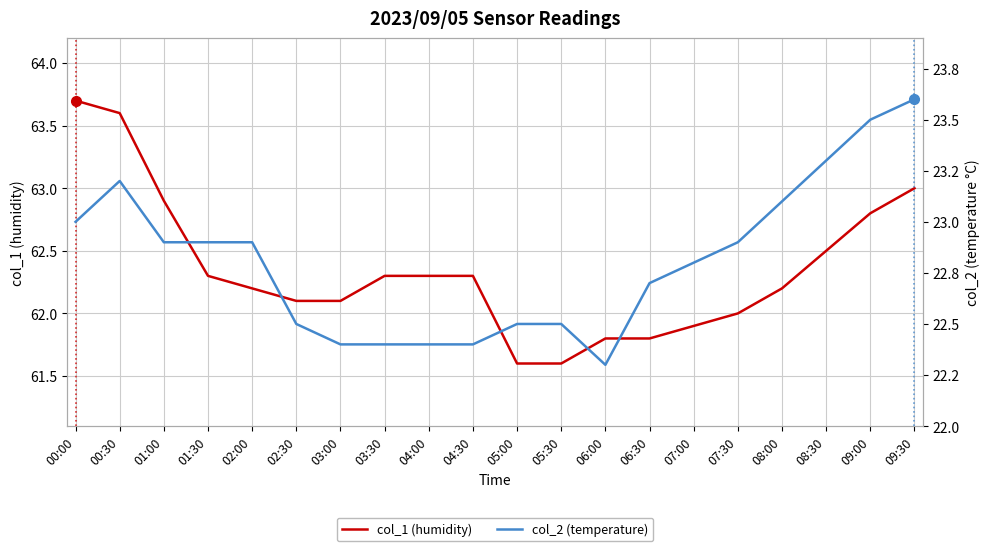

How many lines are shown in the chart?

2